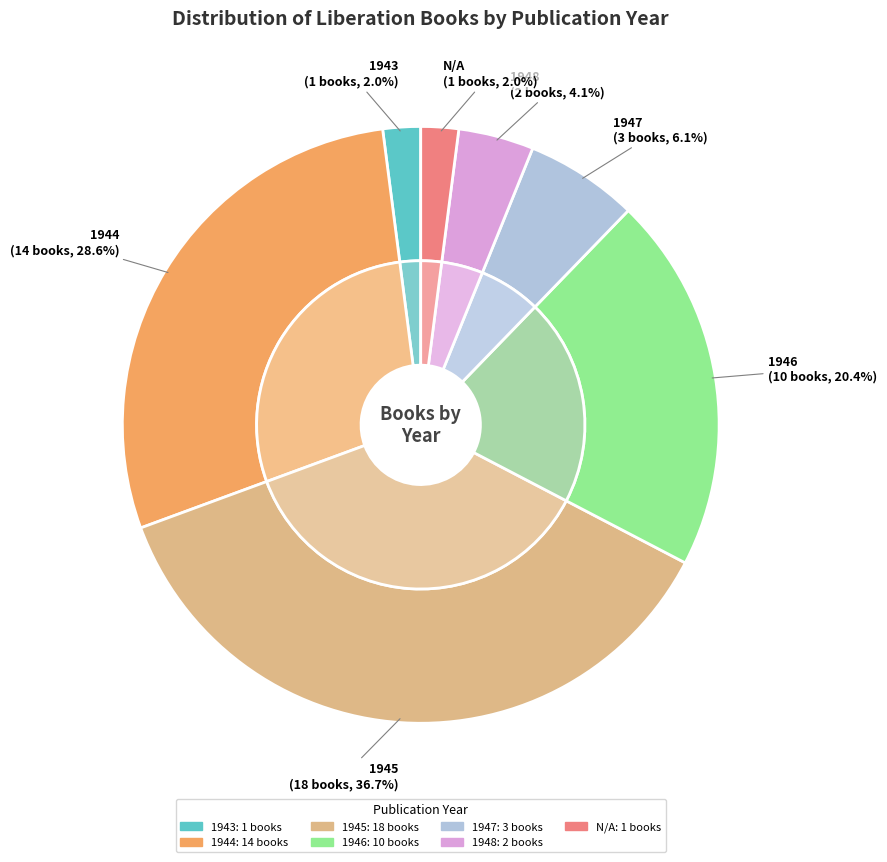

How many slices are in this pie chart?

7